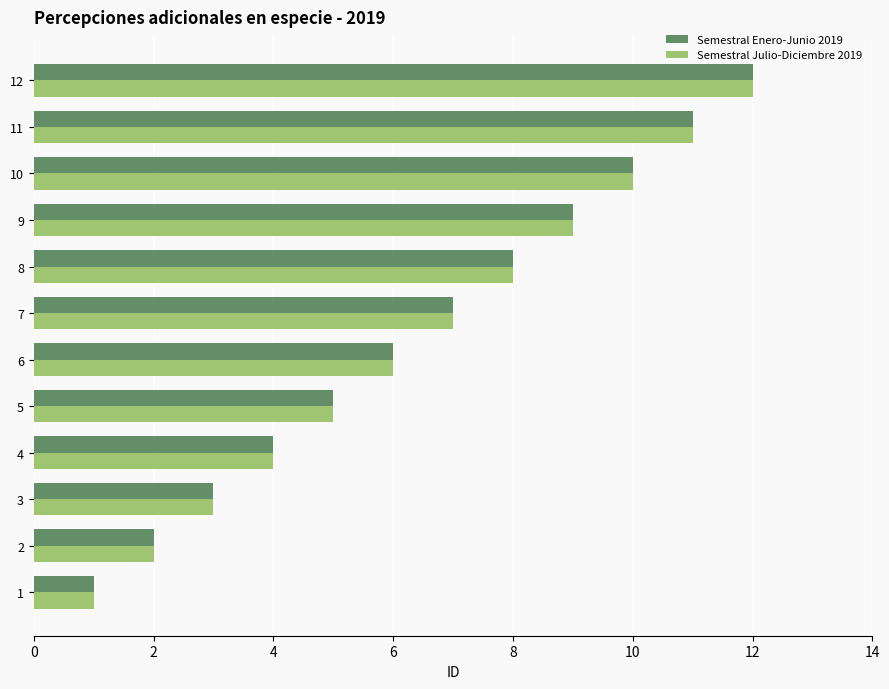

The Semestral Enero-Junio 2019 series shows 7 at 7. True or false?

True